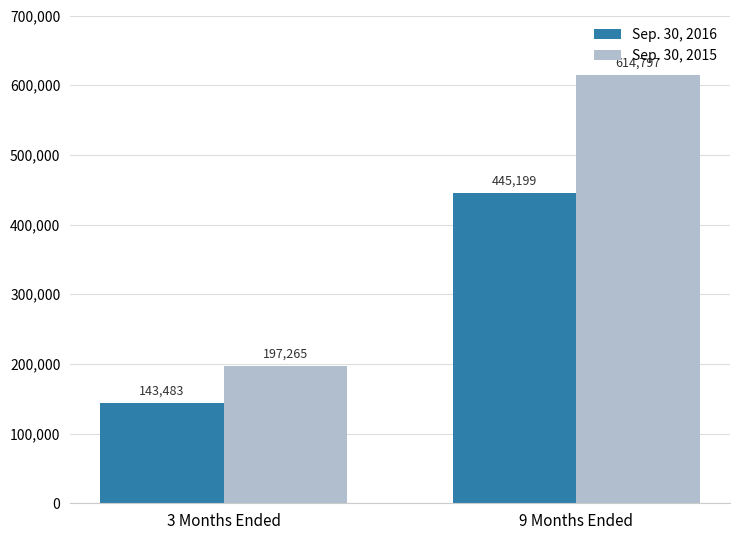

At which label is Sep. 30, 2016 closest to 294341?

3 Months Ended